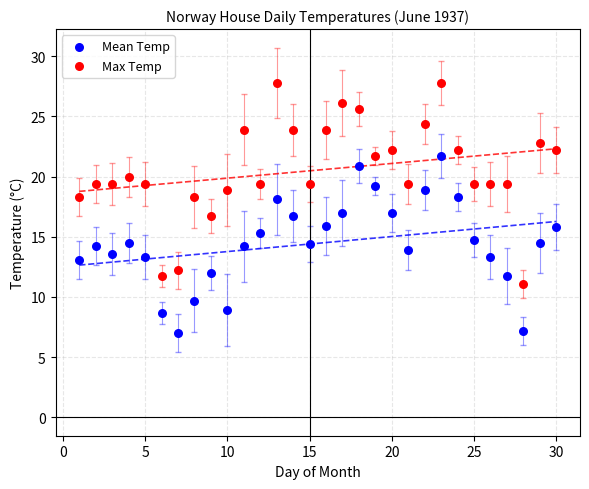

What are all the series names shown in the legend?

Mean Temp, Max Temp